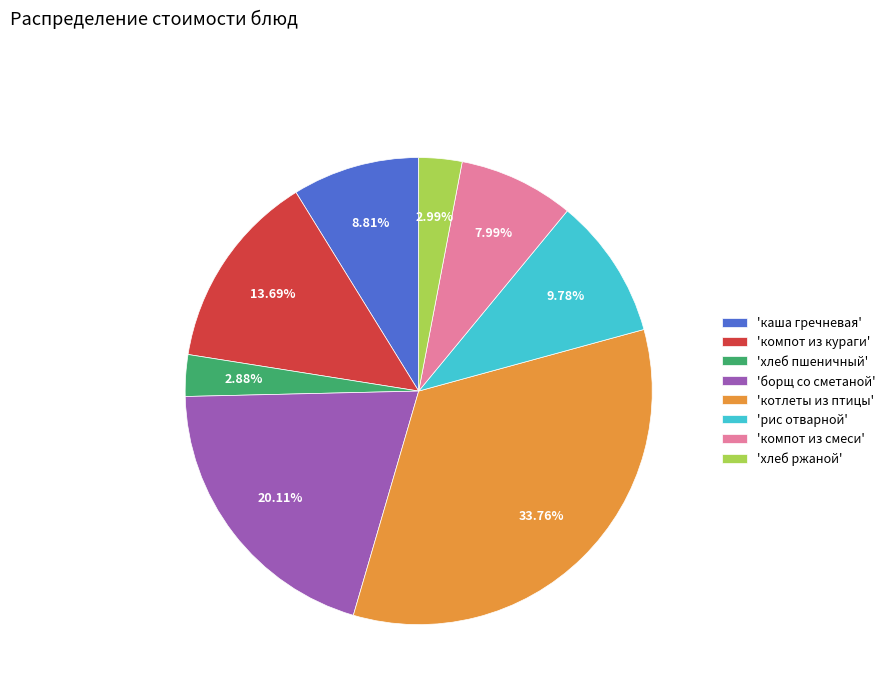

Which slice is the largest?

'котлеты из птицы'